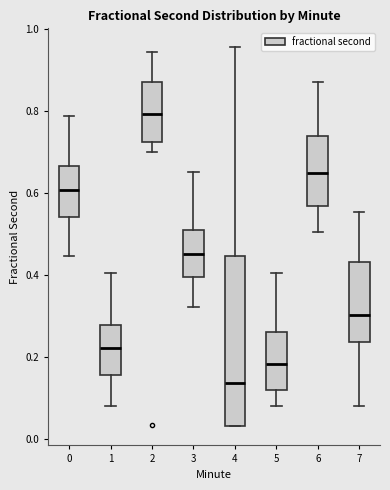

Reading left to right, read every box against the y-axis: the position of its median line, the range the box covers, and the ends of its whiskers. The values are not printed on the chart, so give them approximately, as read against the axis.

0: median 0.60, box 0.54 to 0.66, whiskers 0.44 to 0.78
1: median 0.22, box 0.16 to 0.28, whiskers 0.08 to 0.40
2: median 0.80, box 0.72 to 0.88, whiskers 0.70 to 0.94
3: median 0.46, box 0.40 to 0.50, whiskers 0.32 to 0.66
4: median 0.14, box 0.04 to 0.44, whiskers 0.04 to 0.96
5: median 0.18, box 0.12 to 0.26, whiskers 0.08 to 0.40
6: median 0.64, box 0.56 to 0.74, whiskers 0.50 to 0.88
7: median 0.30, box 0.24 to 0.44, whiskers 0.08 to 0.56